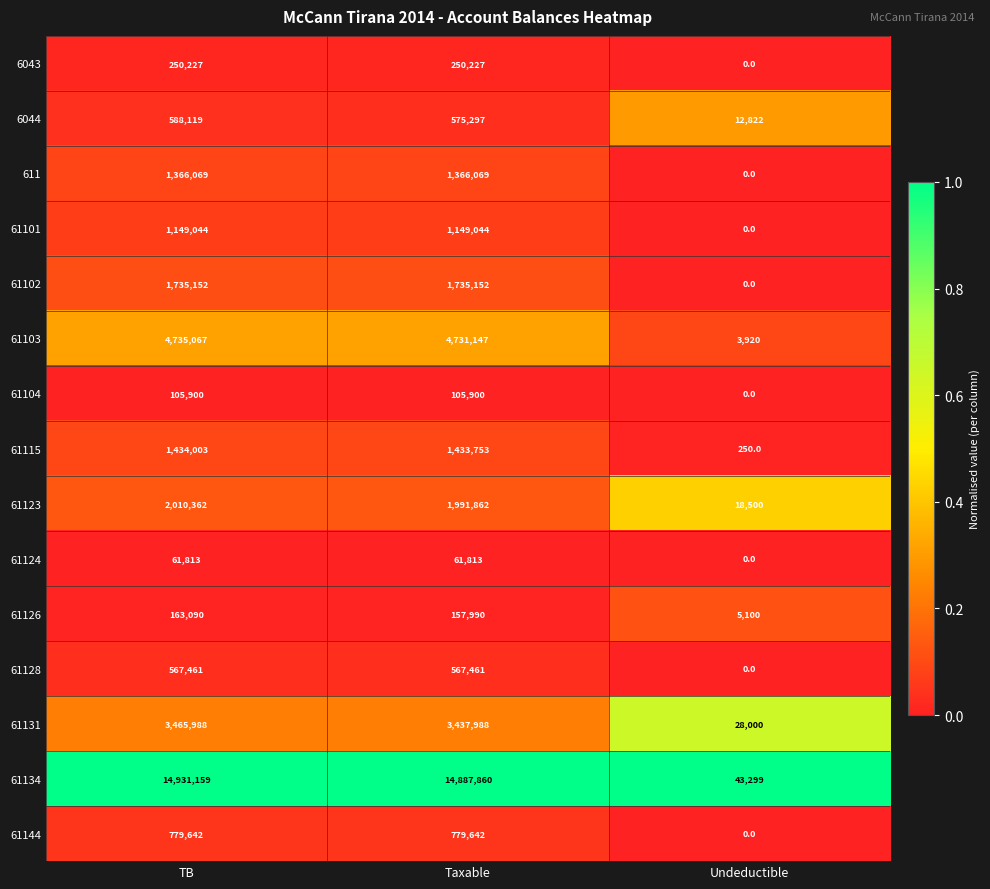

What is the spread (max minus min) of values at Undeductible?

43299